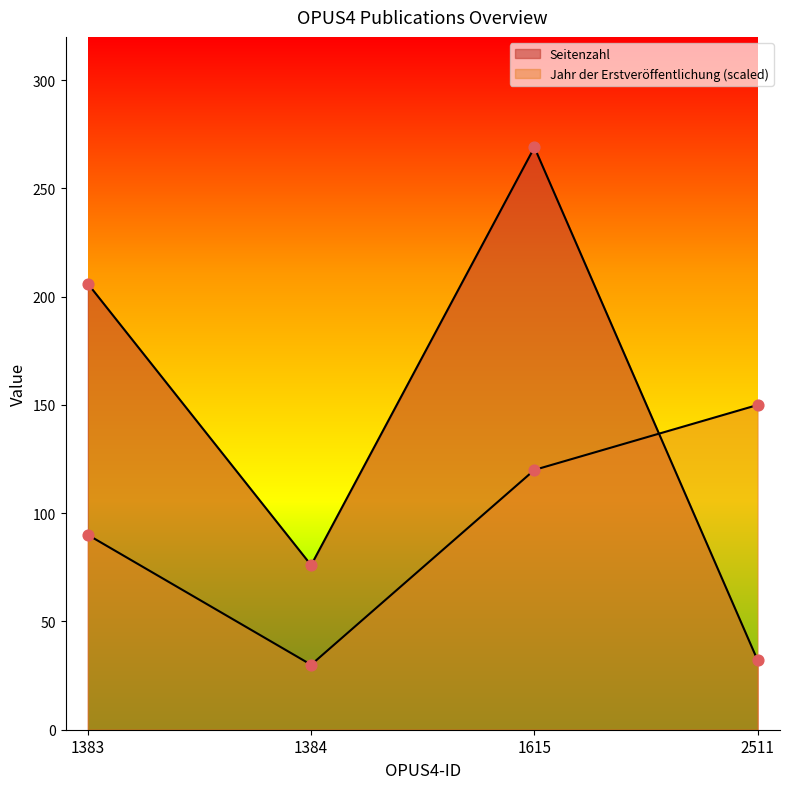

What is the total value across all series at 1384?

106